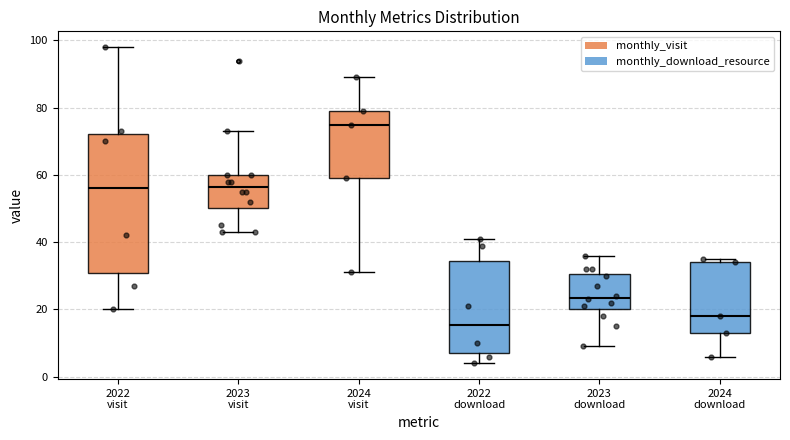

Where does the median line of the box for 2024 visit sit on the y-axis? The values are not printed on the chart, so give them approximately, as read against the axis.

76